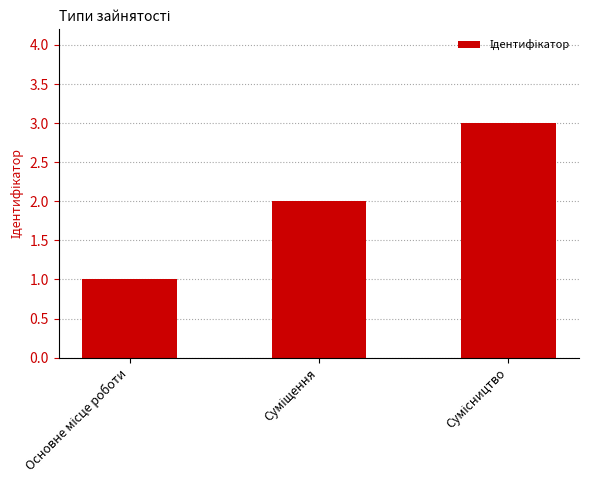

What is the maximum value shown in the chart?

3